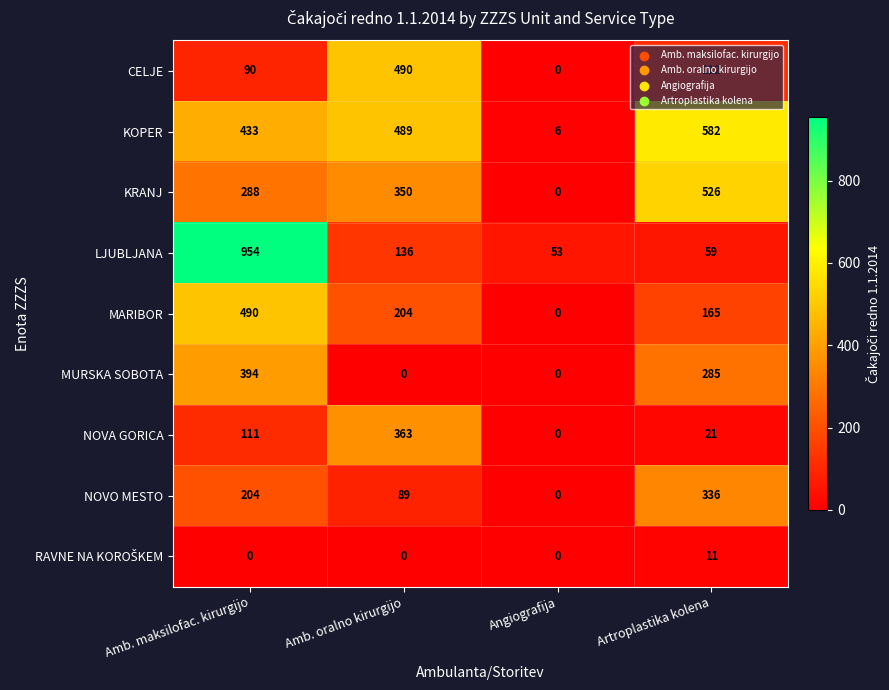

Which series has the widest spread of values?

LJUBLJANA